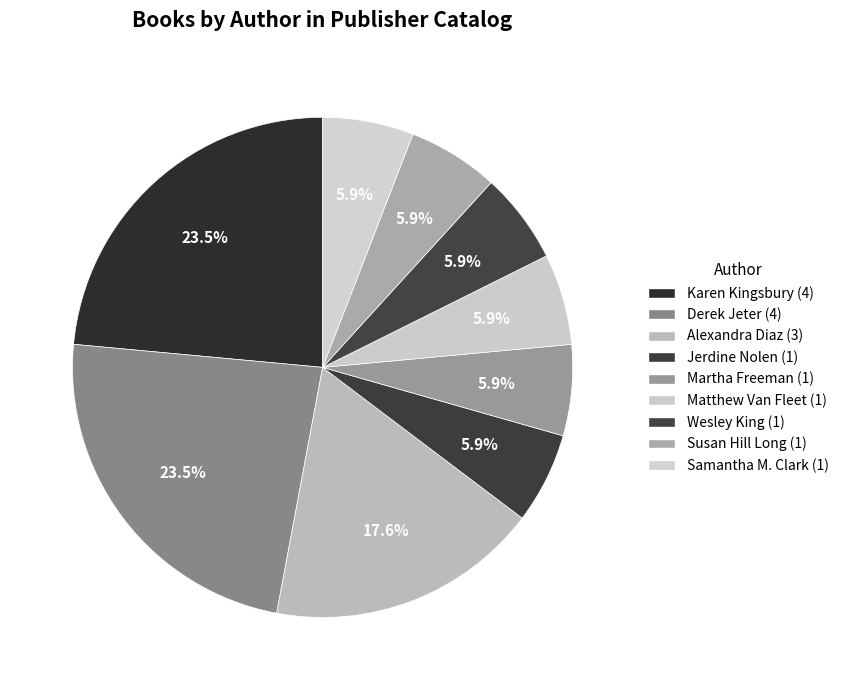

What is the ratio of the value at Susan Hill Long to the value at Alexandra Diaz?

0.3